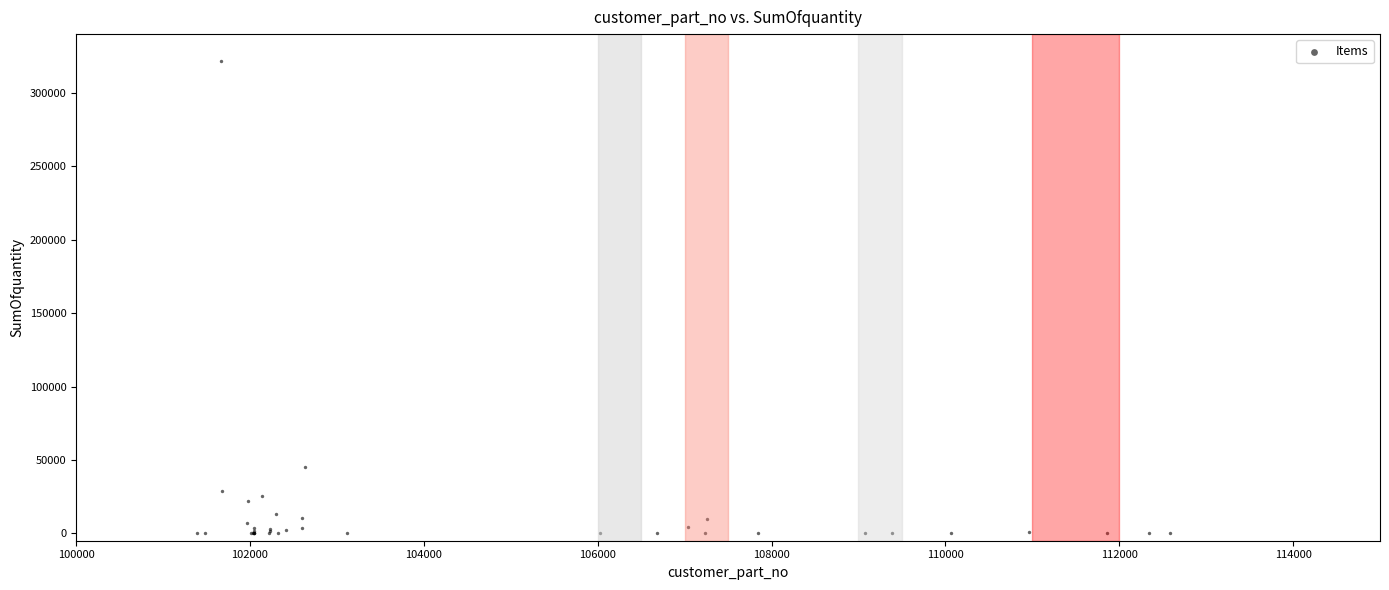

What Y value in the scatter plot is closest to 160680?

45541